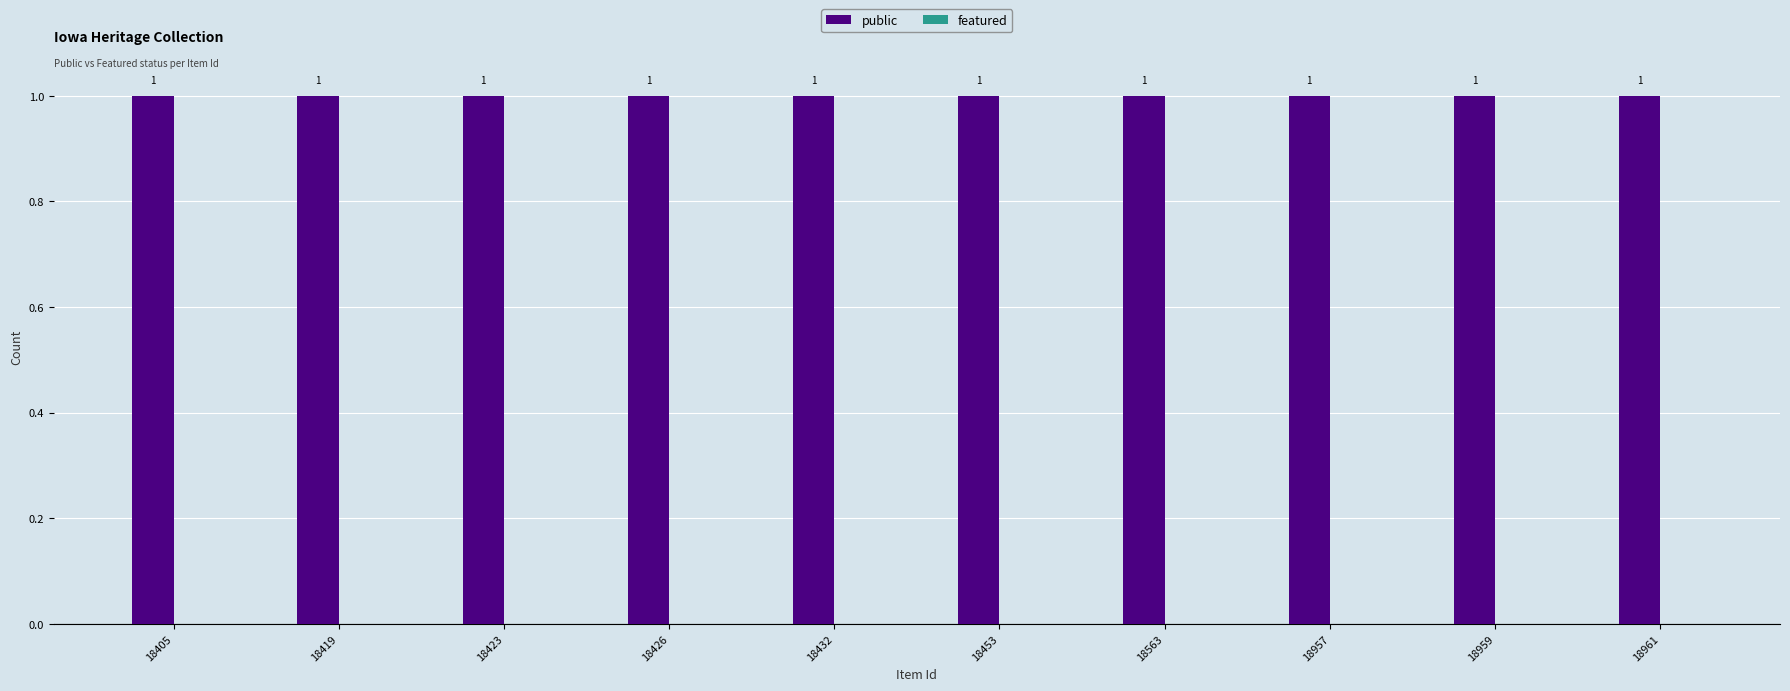

What is the maximum value shown in the chart?

1